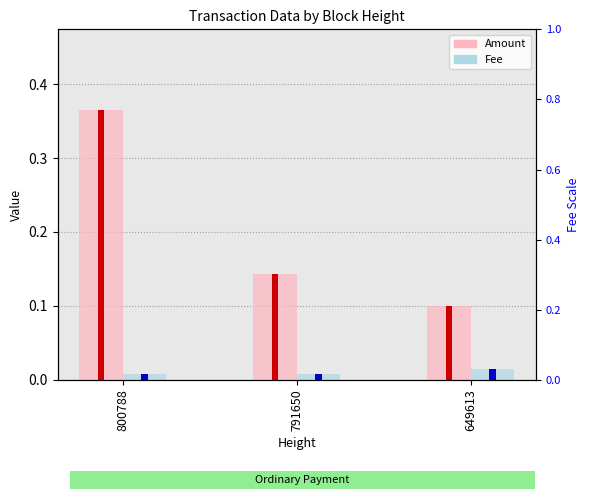

Which series has the widest spread of values?

Amount